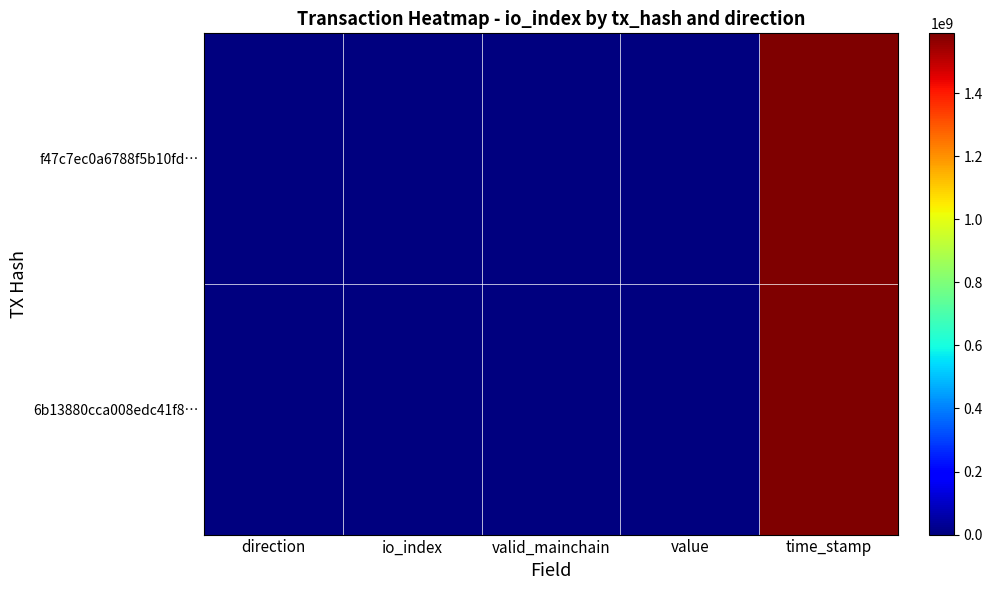

Which category has the lowest value across all series?

direction